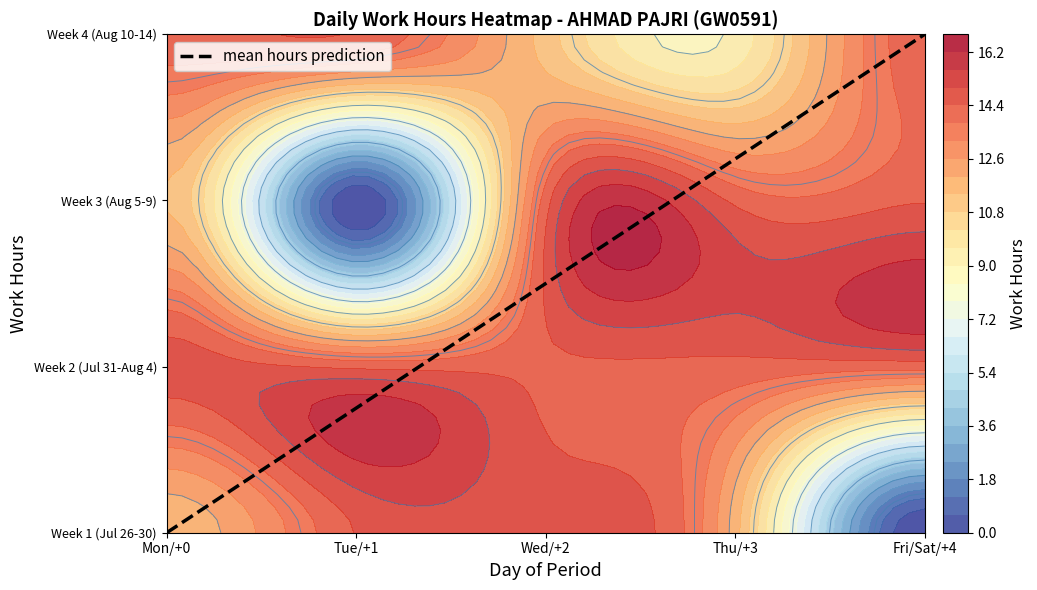

Between Fri/Sat/+4 and Mon/+0, which is larger?

Fri/Sat/+4